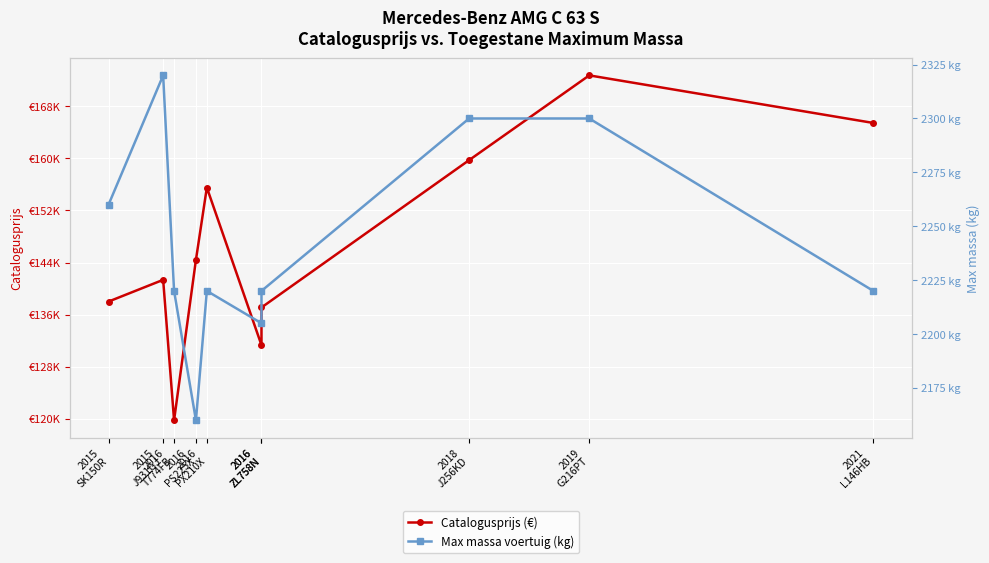

What are all the series names shown in the legend?

Catalogusprijs (€), Max massa voertuig (kg)